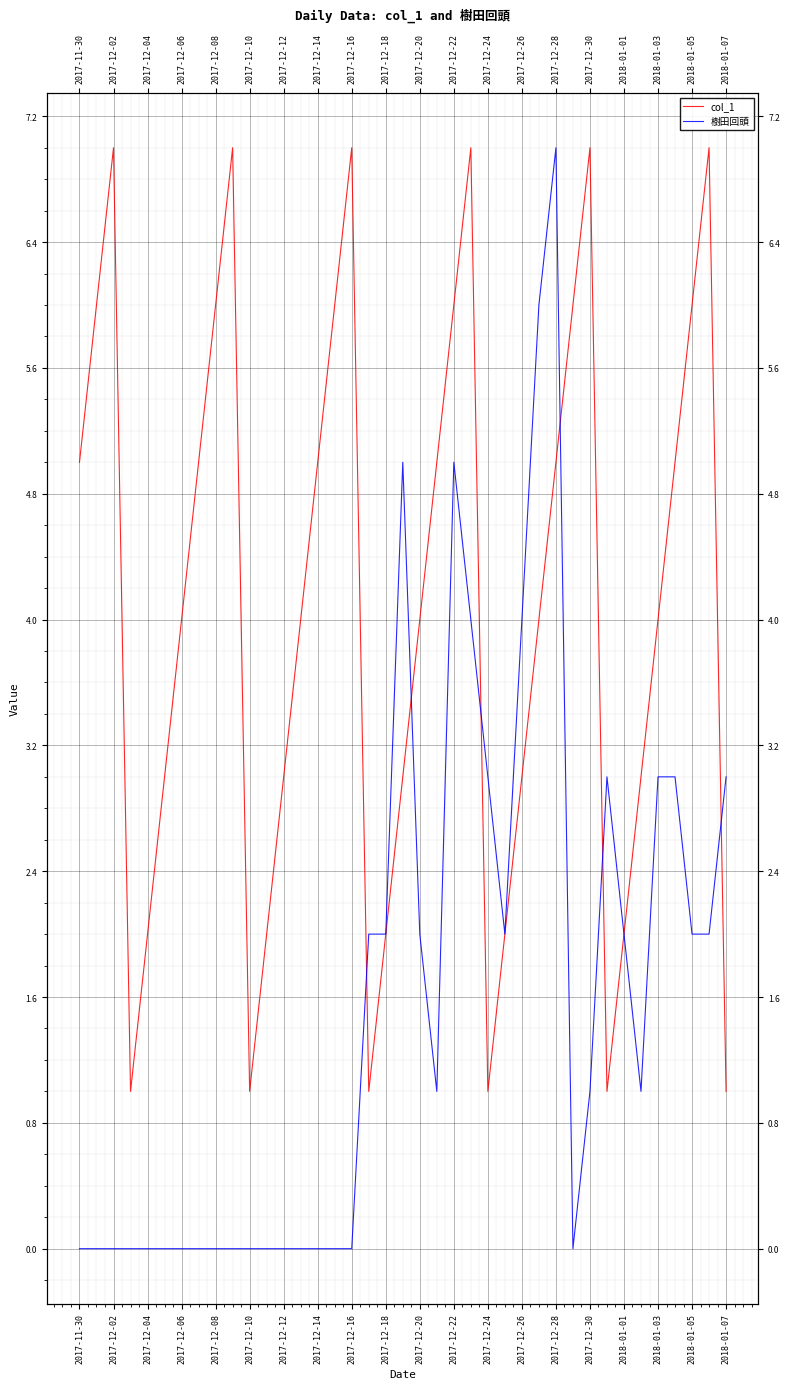

How many interior local peaks does the 樹田回頭 series have?

4